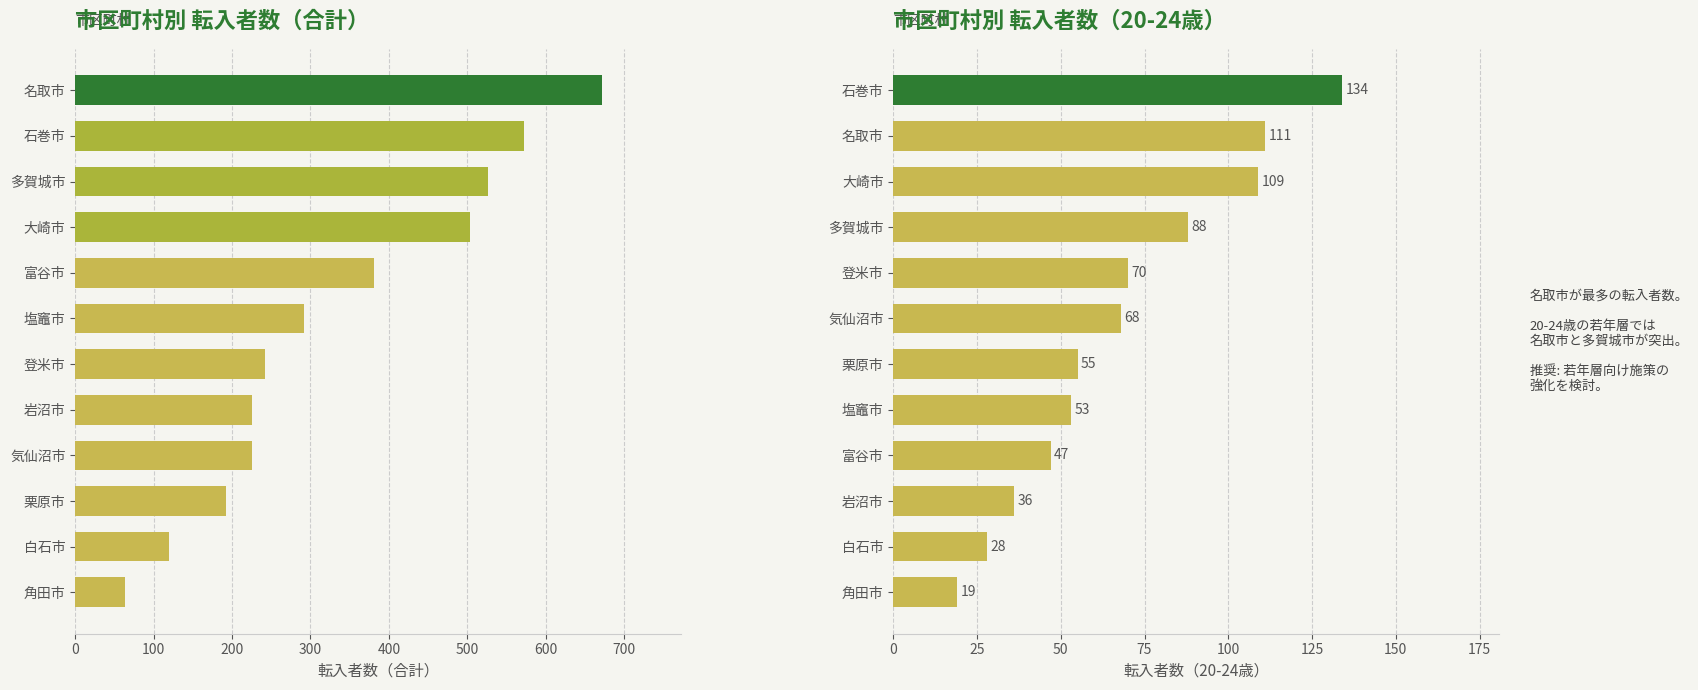

What is the maximum value shown in the chart?

672